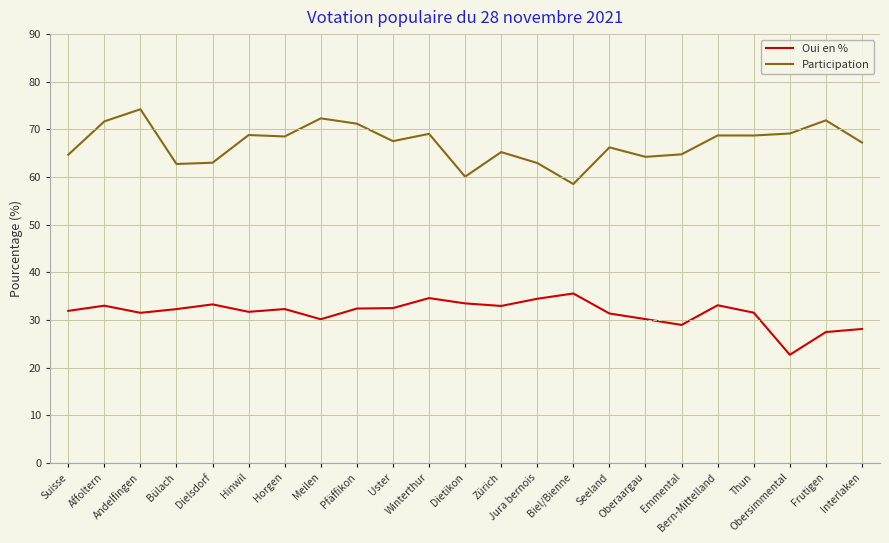

True or false: Participation has more than 1 interior local peaks.

True